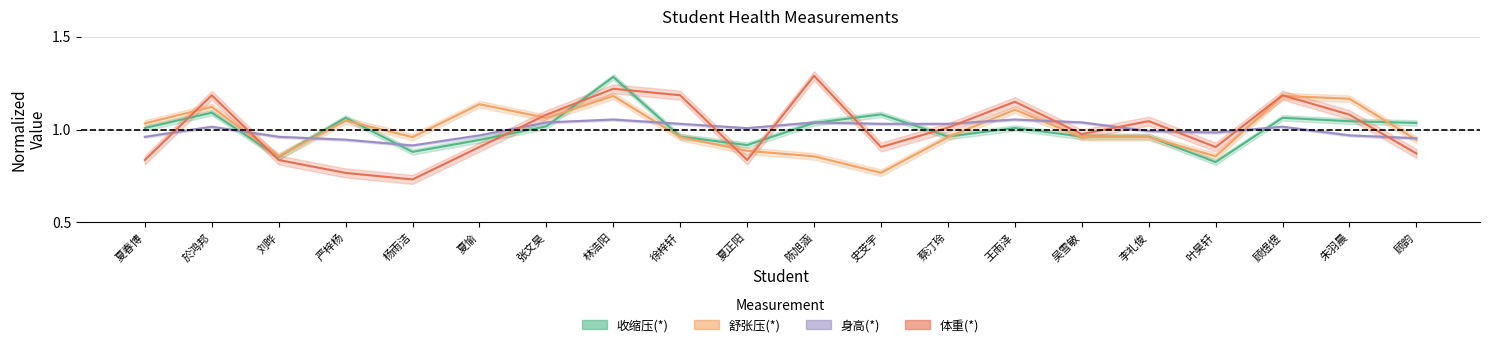

Which series has the largest total across all categories?

收缩压(*)